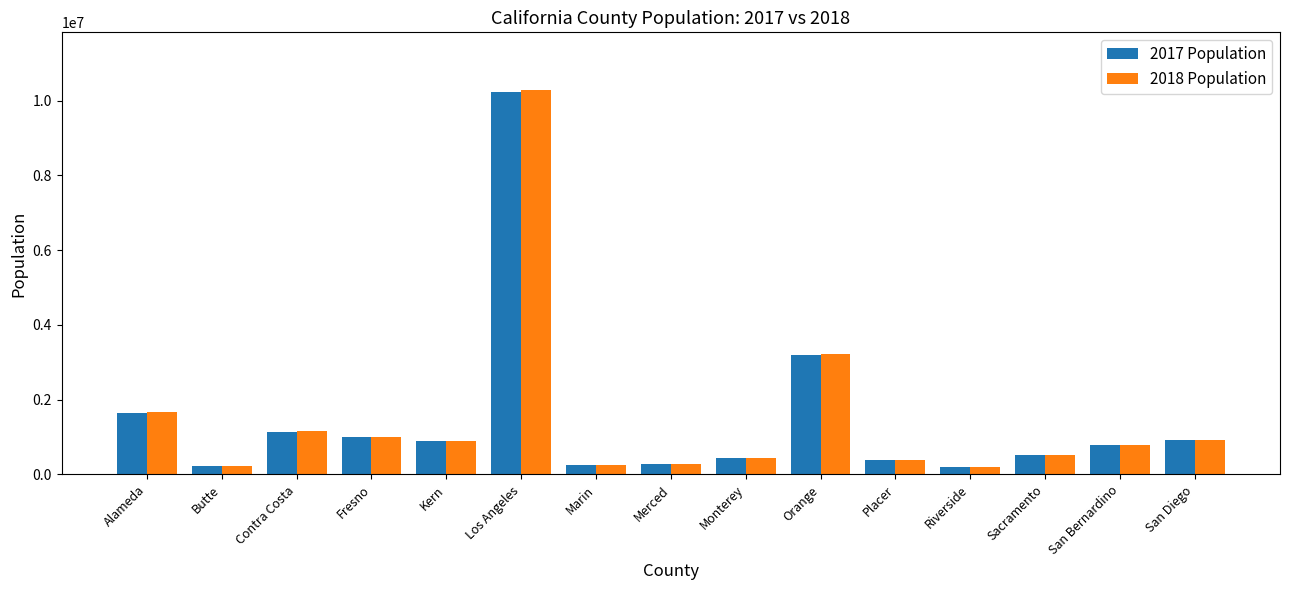

Is the value of 2017 Population at Alameda greater than the value of 2018 Population at Contra Costa?

Yes